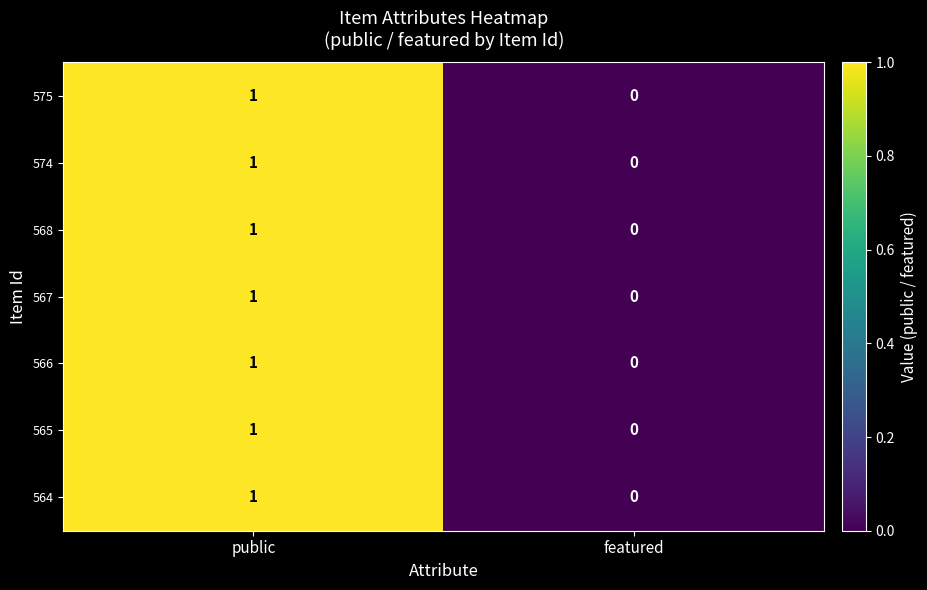

At which label does 564 reach its peak?

public